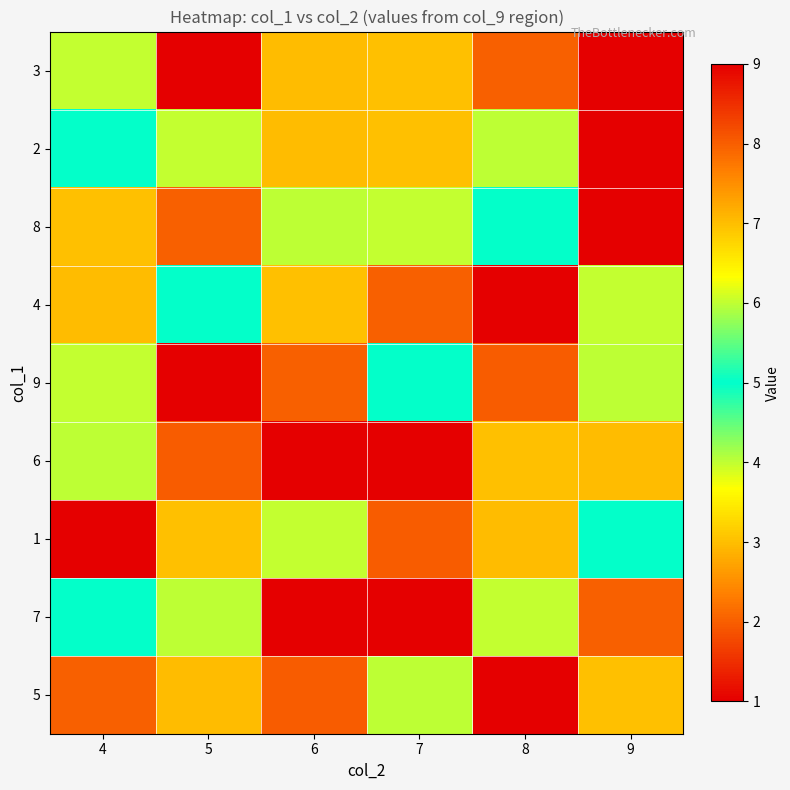

Reading left to right, transcribe all the data shown in this chart.

3: 4=6	5=9	6=7	7=3	8=2	9=1
2: 4=5	5=6	6=7	7=3	8=4	9=9
8: 4=3	5=2	6=4	7=6	8=5	9=1
4: 4=7	5=5	6=3	7=2	8=9	9=6
9: 4=6	5=1	6=2	7=5	8=8	9=4
6: 4=4	5=8	6=9	7=1	8=3	9=7
1: 4=9	5=3	6=6	7=8	8=7	9=5
7: 4=5	5=4	6=1	7=9	8=6	9=2
5: 4=2	5=7	6=8	7=4	8=1	9=3